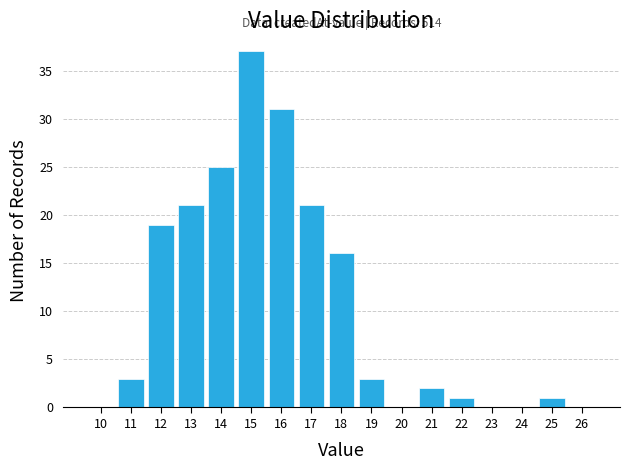

Reading left to right, what are all the values shown in this chart?

10=0	11=3	12=19	13=21	14=25	15=37	16=31	17=21	18=16	19=3	20=0	21=2	22=1	23=0	24=0	25=1	26=0